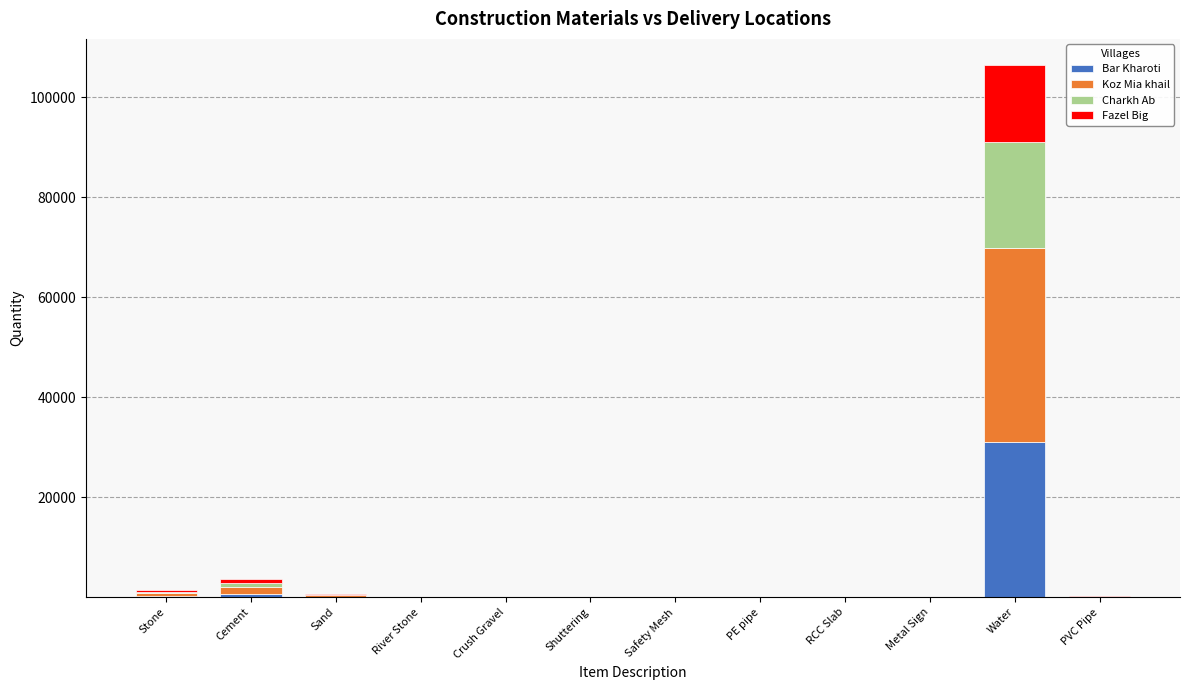

What is the maximum value for Bar Kharoti?

30971.0